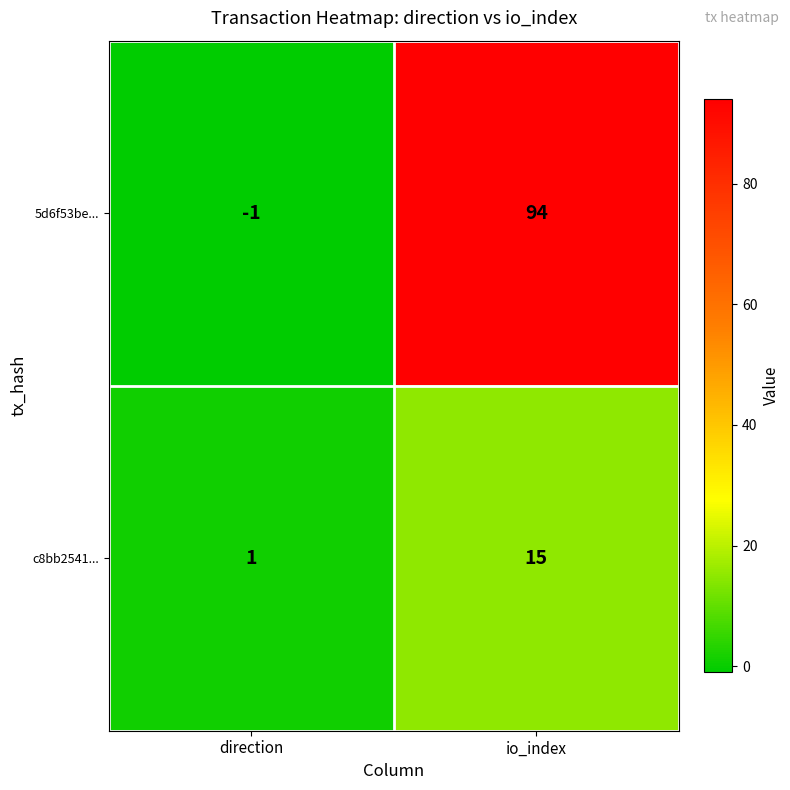

What is the sum of the 5d6f53be... values at direction and io_index?

93